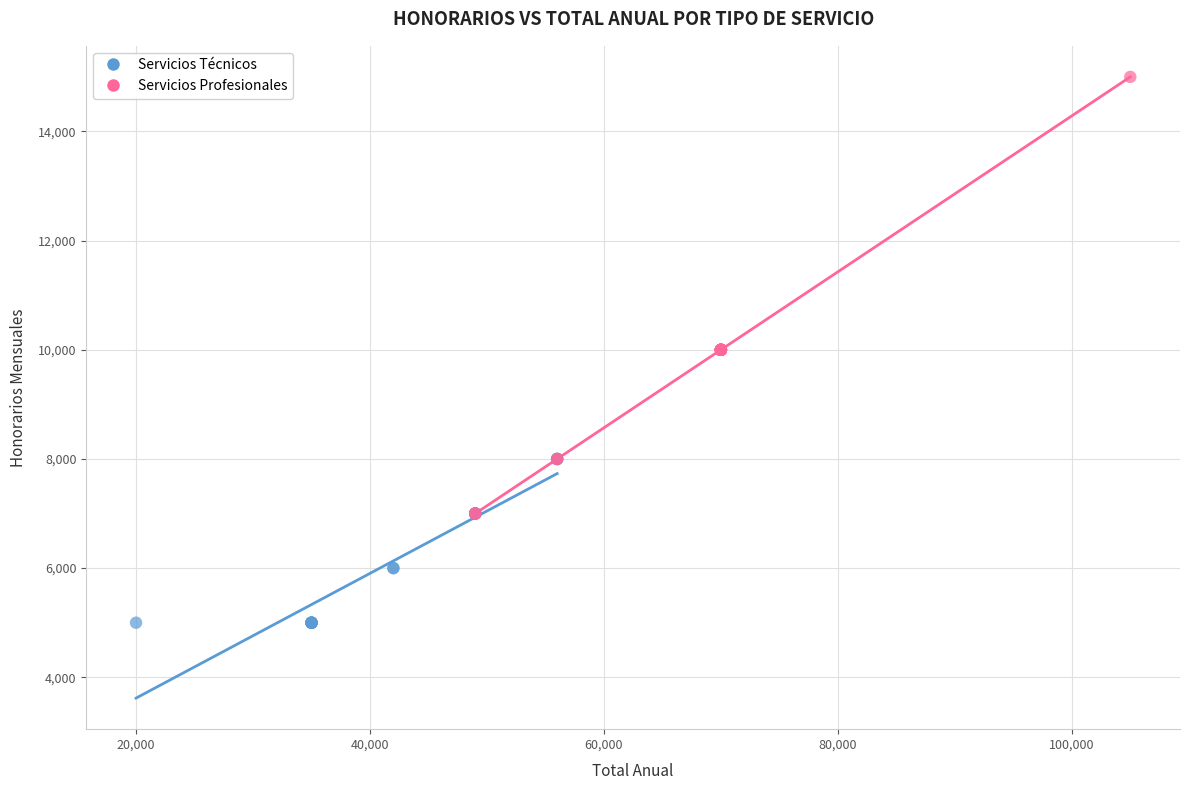

Which series has the widest spread of Y values?

Servicios Profesionales